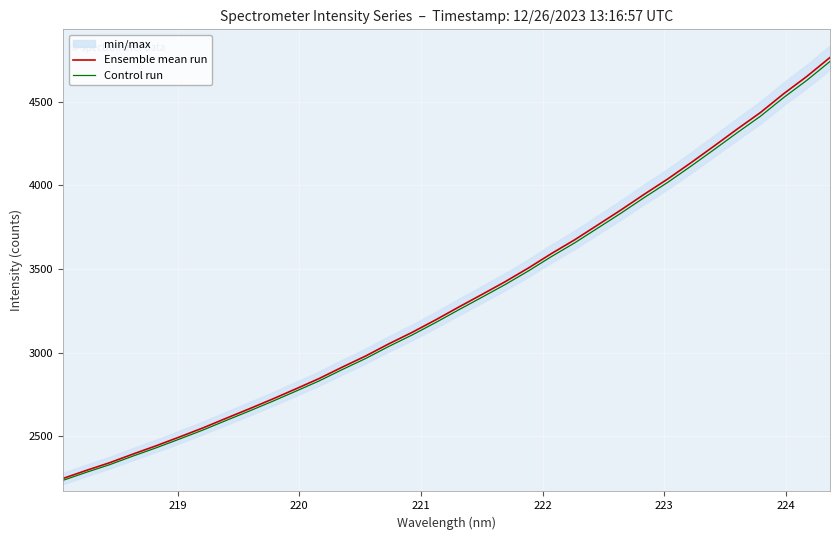

What is the sum of all Ensemble mean run values?

113150.6